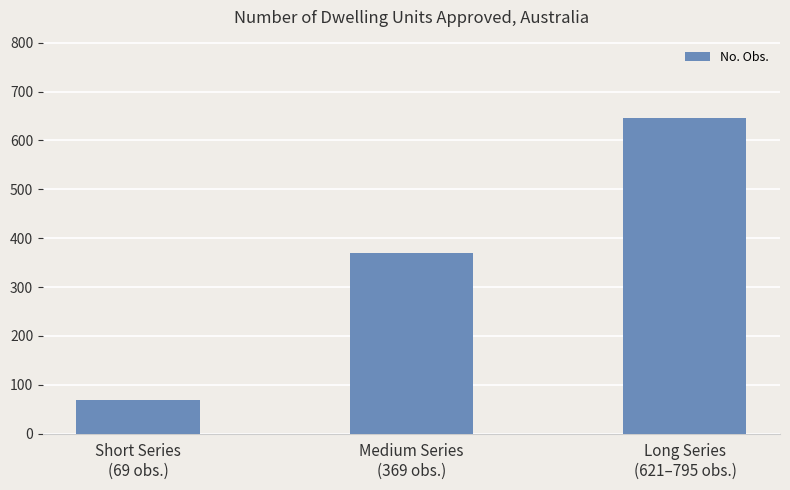

What is the value of the 2nd bar from the left?

369